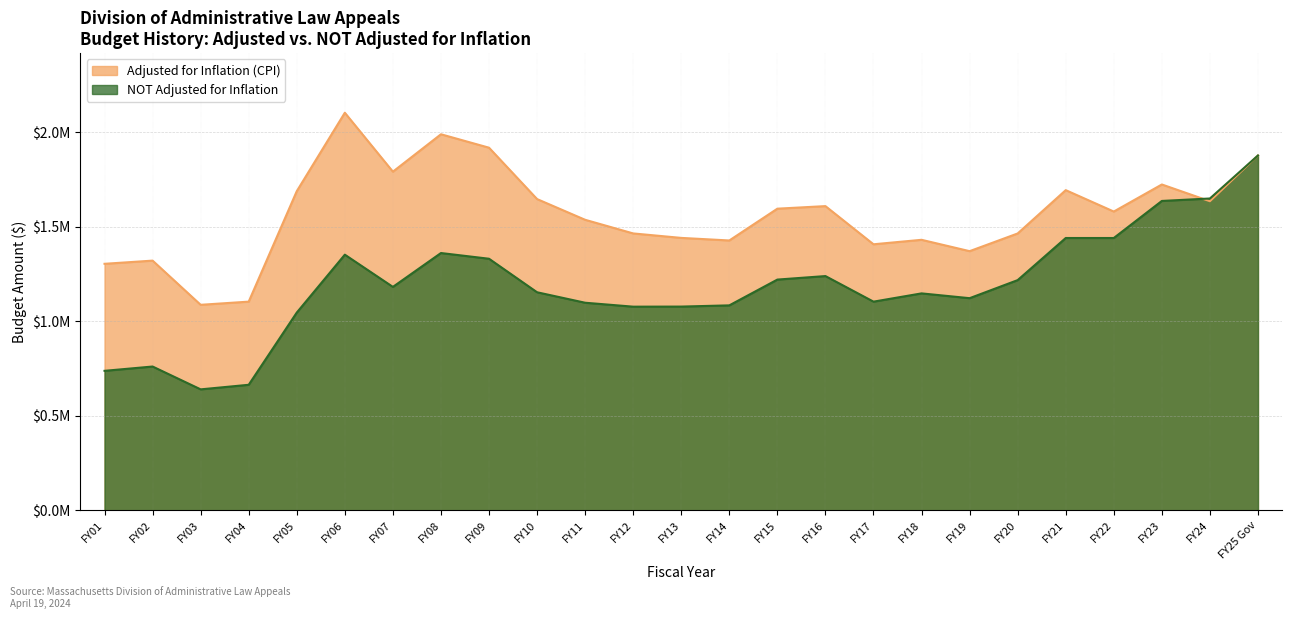

At which label does NOT Adjusted for Inflation reach its minimum?

FY03